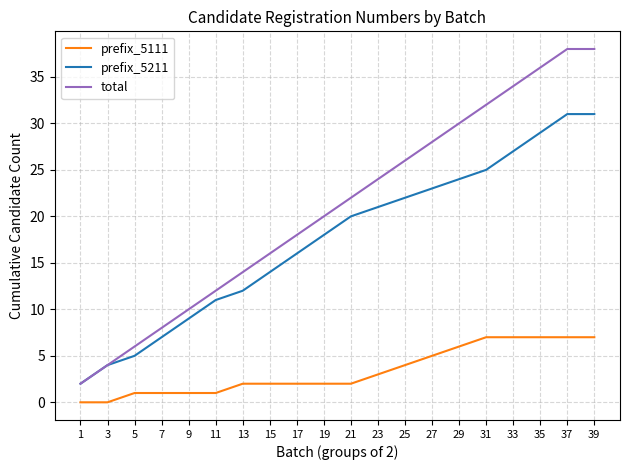

What are all the series names shown in the legend?

prefix_5111, prefix_5211, total